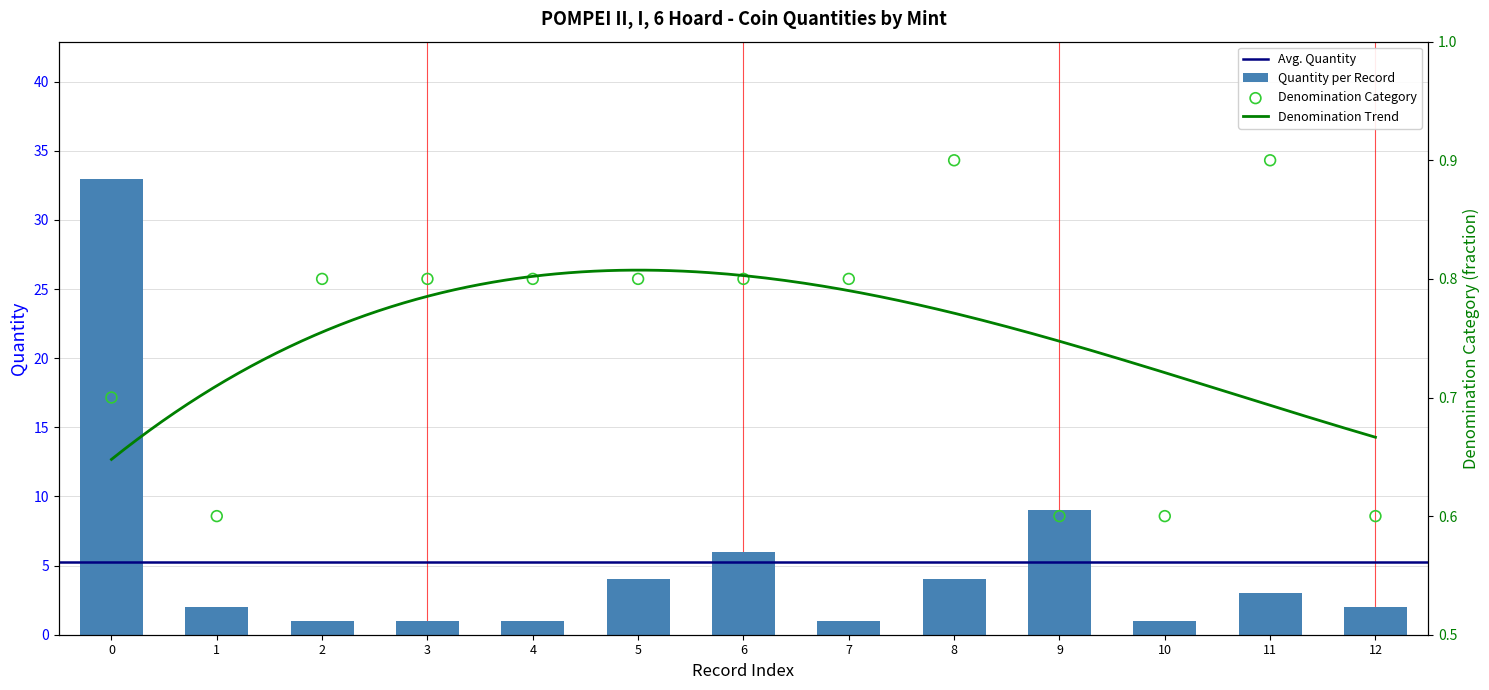

Where is Quantity per Record nearest to the value 17?

9